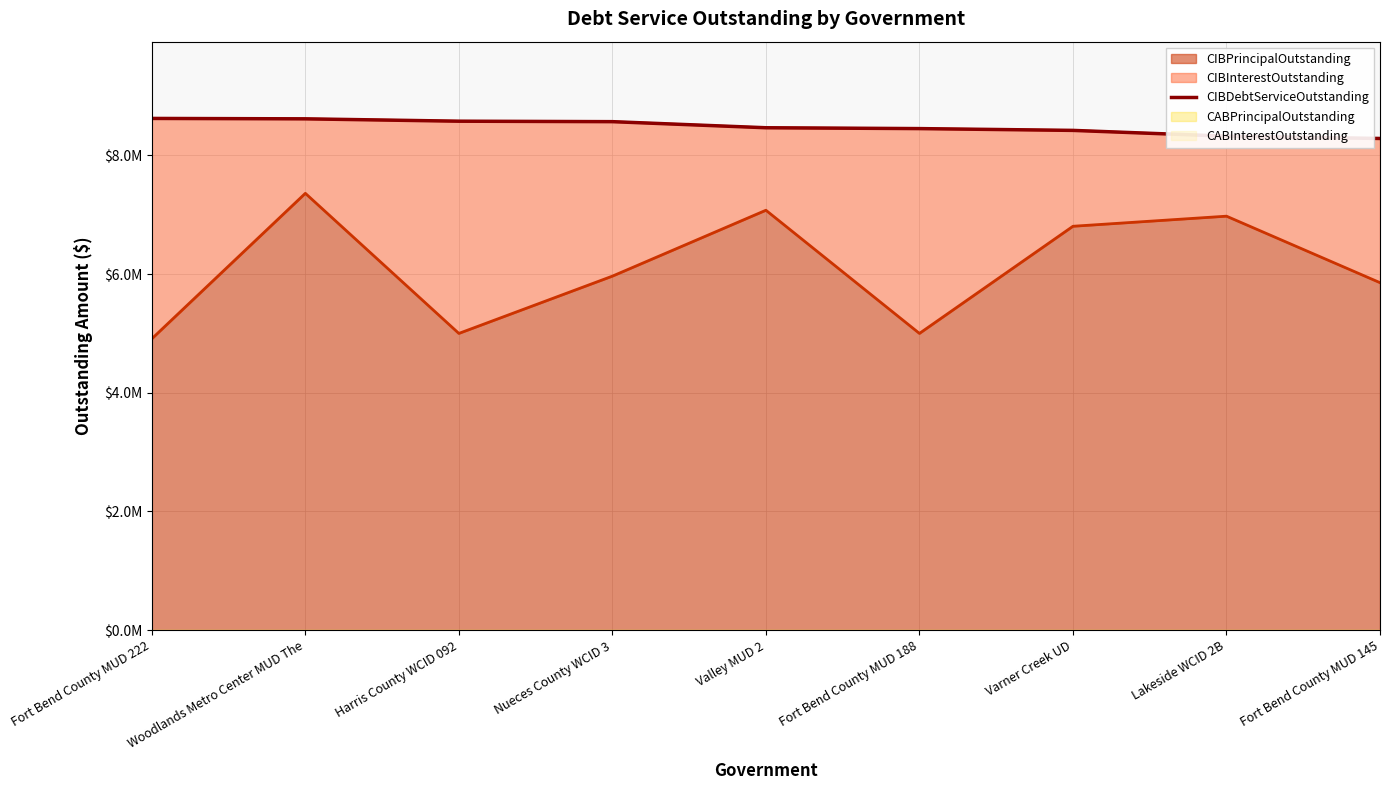

What is the difference between the values at Lakeside WCID 2B and Varner Creek UD?

97473.0